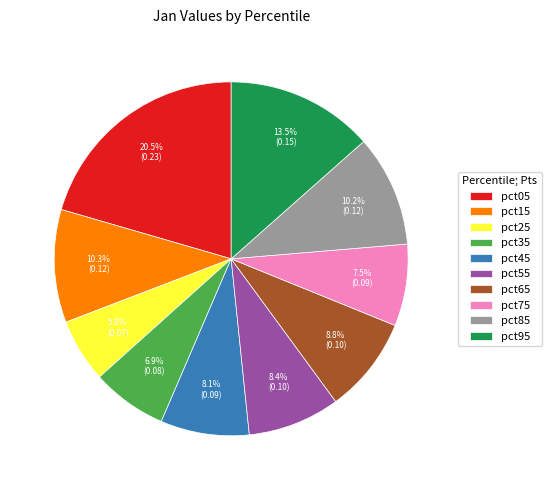

How many slices are in this pie chart?

10